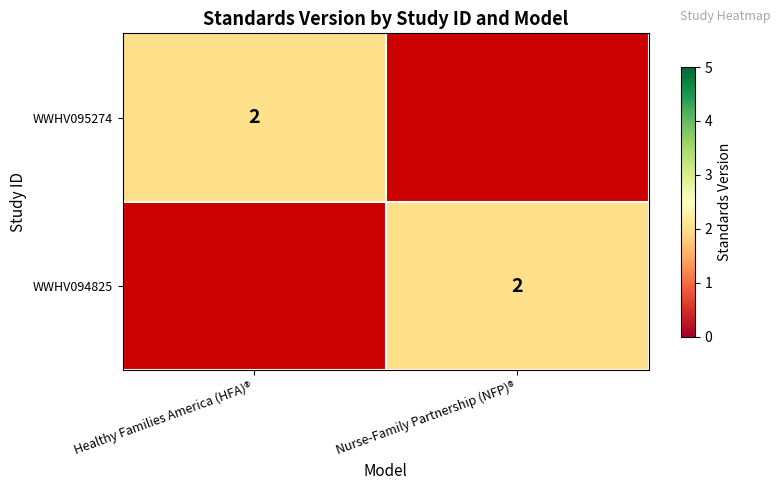

The WWHV095274 series shows 2 at Healthy Families America (HFA)®. True or false?

True